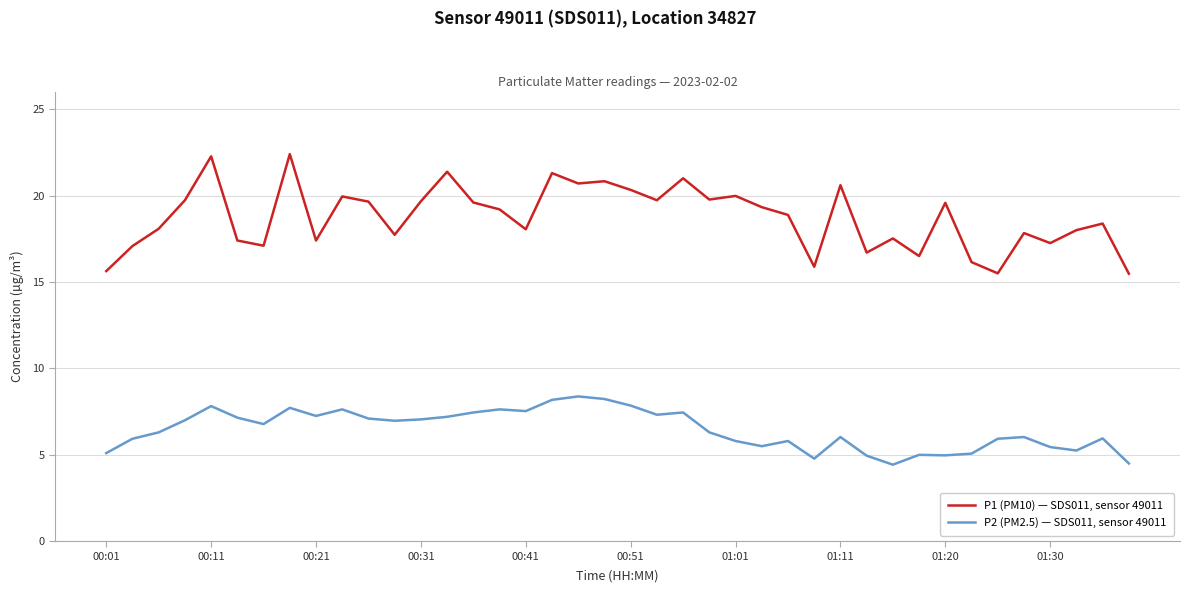

List the series in order of their overall mean, highest first.

P1 (PM10) — SDS011, sensor 49011, P2 (PM2.5) — SDS011, sensor 49011